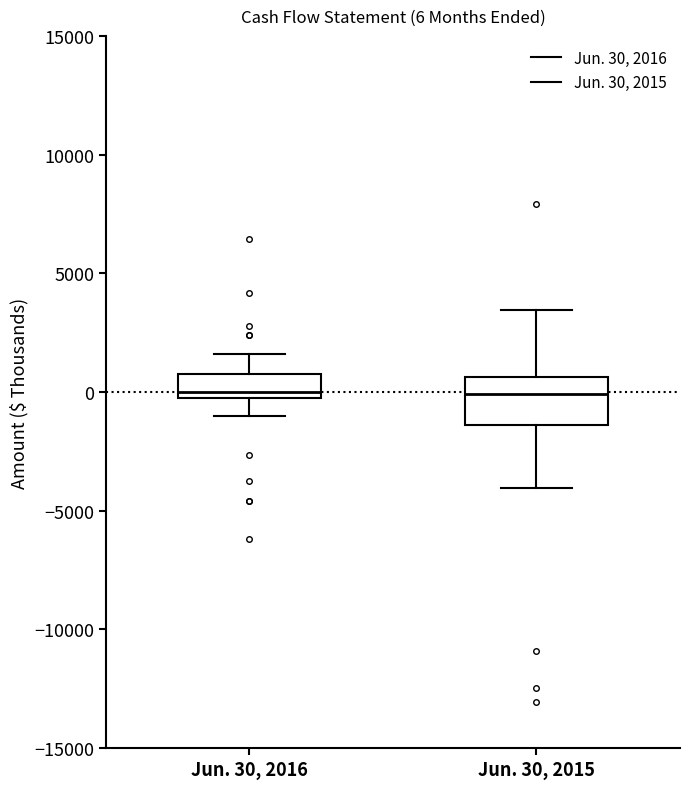

Comparing the boxes themselves (not the whiskers), which one is the tallest?

Jun. 30, 2015